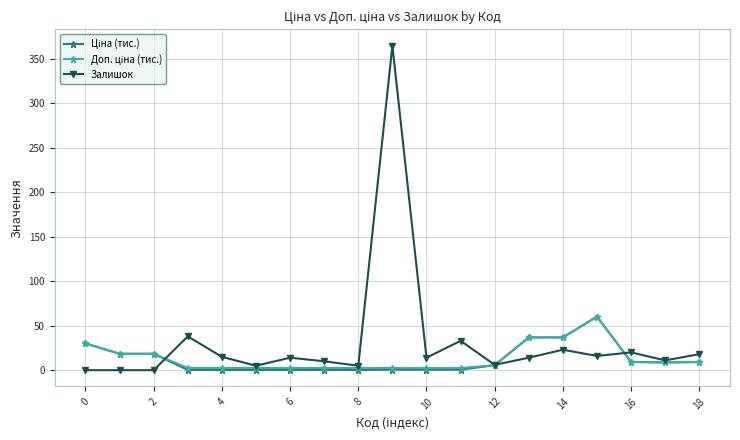

True or false: Залишок has more than 0 interior local peaks.

True